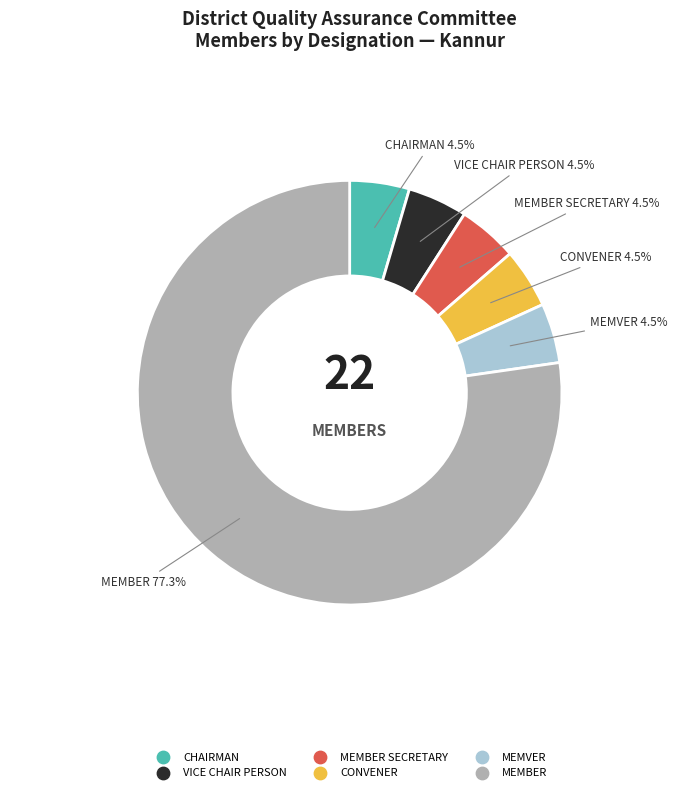

Is there a majority slice in this chart?

Yes